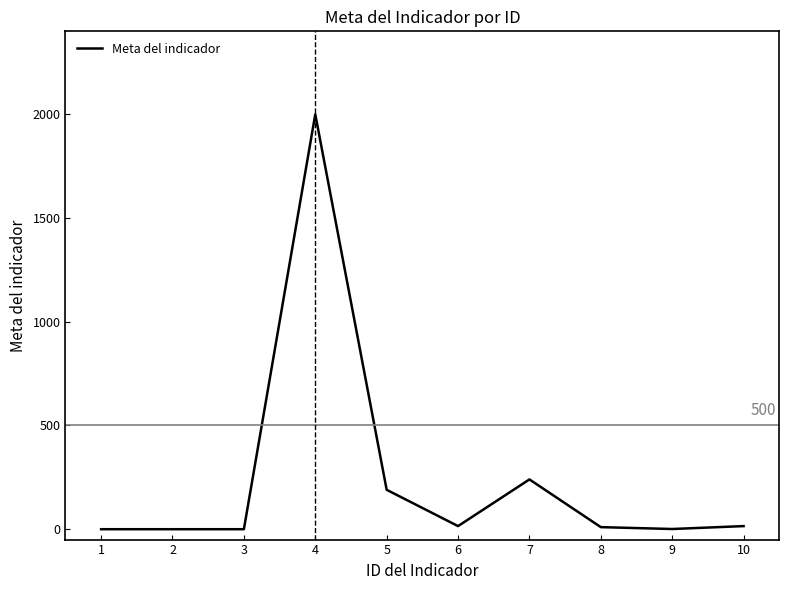

Is it true that the value at 7 is 341?

False